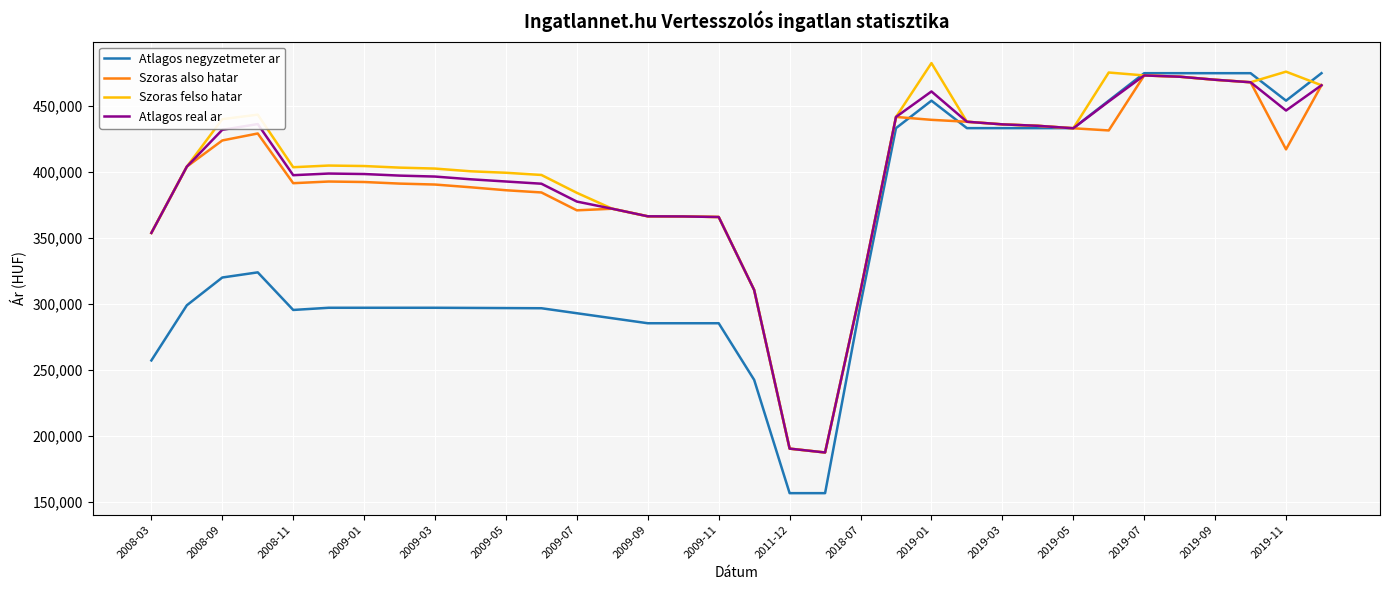

What is the smallest value displayed?

156565